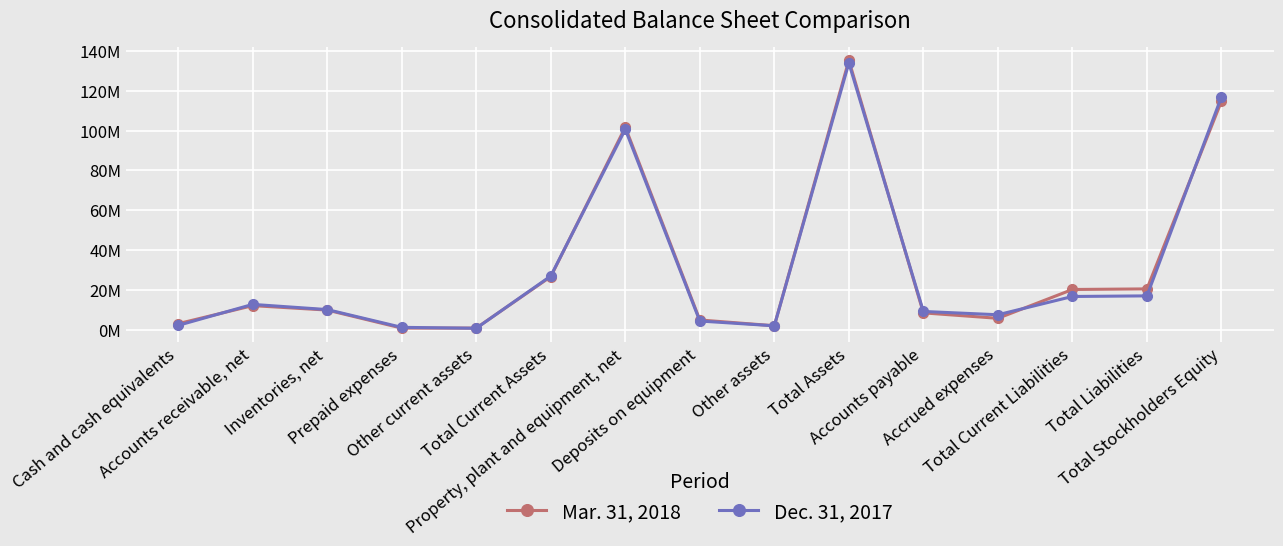

The value of Dec. 31, 2017 at Total Current Assets is 26957968. True or false?

True